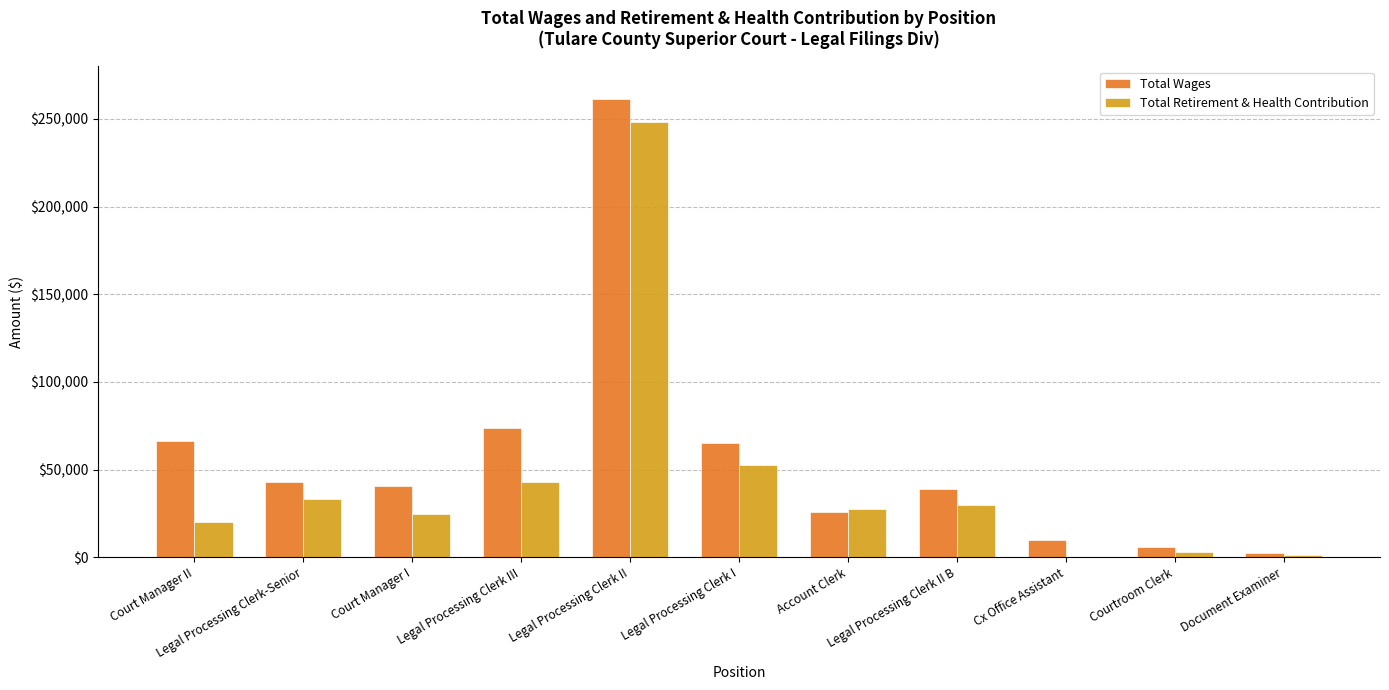

What is the total value across all series at Account Clerk?

53258